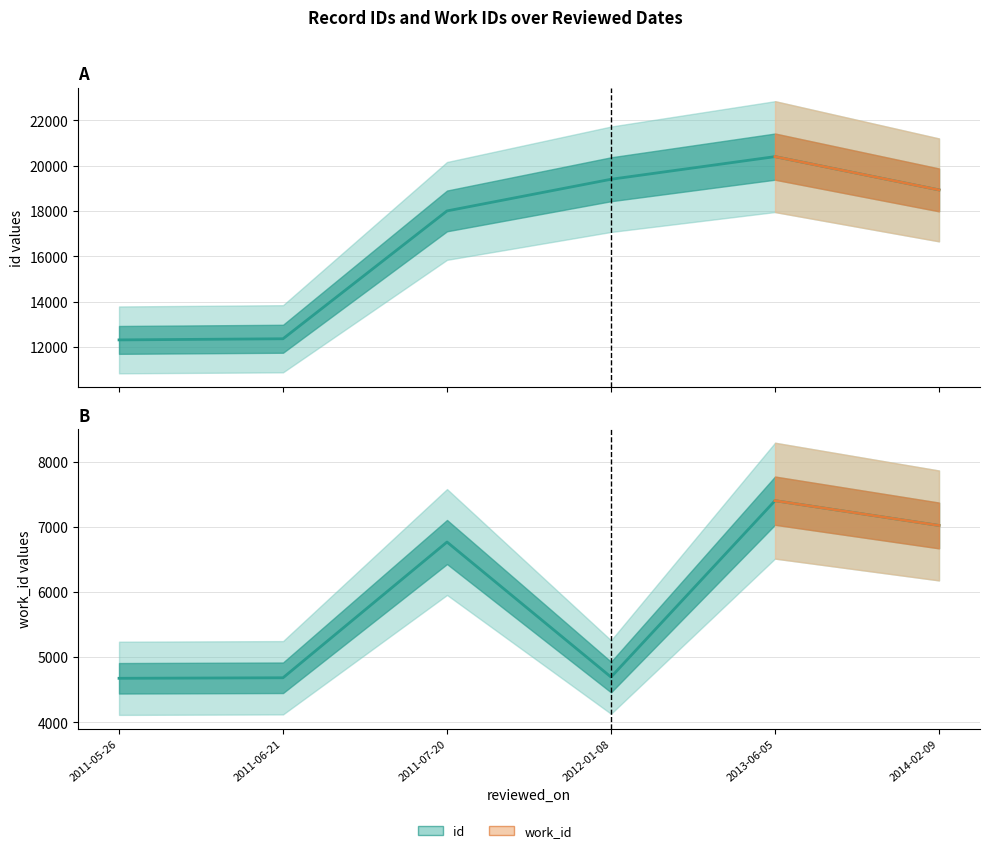

How many distinct data groups are displayed?

2